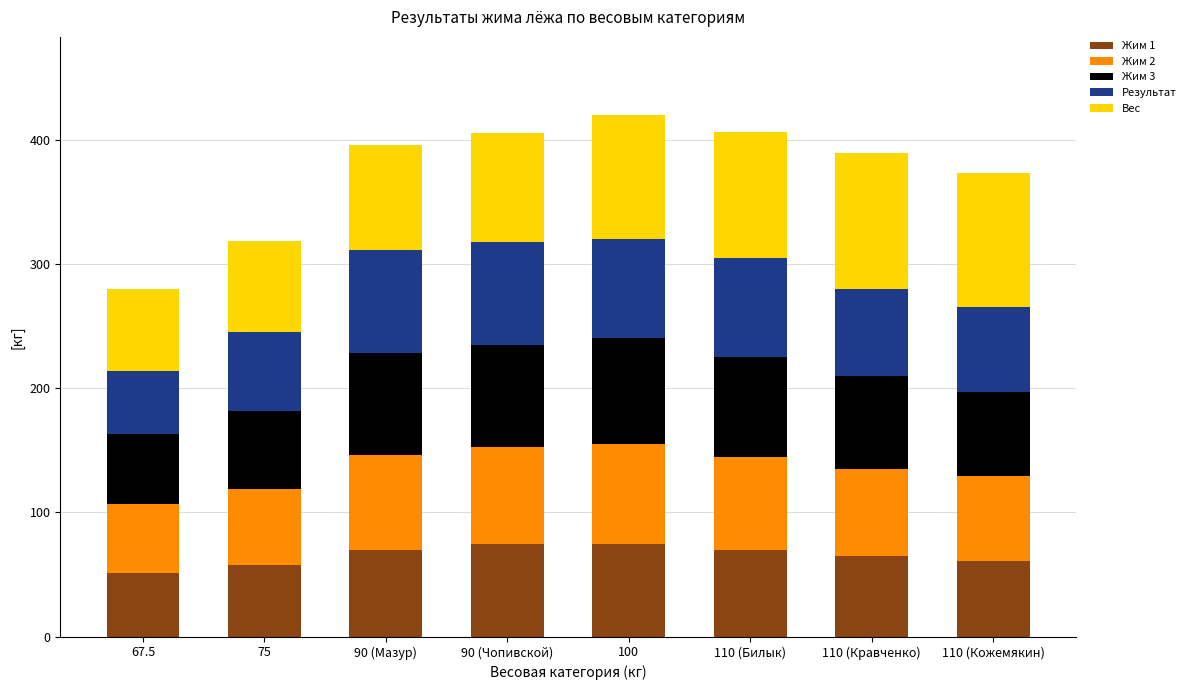

How many data points in Жим 1 are less than 70?

4